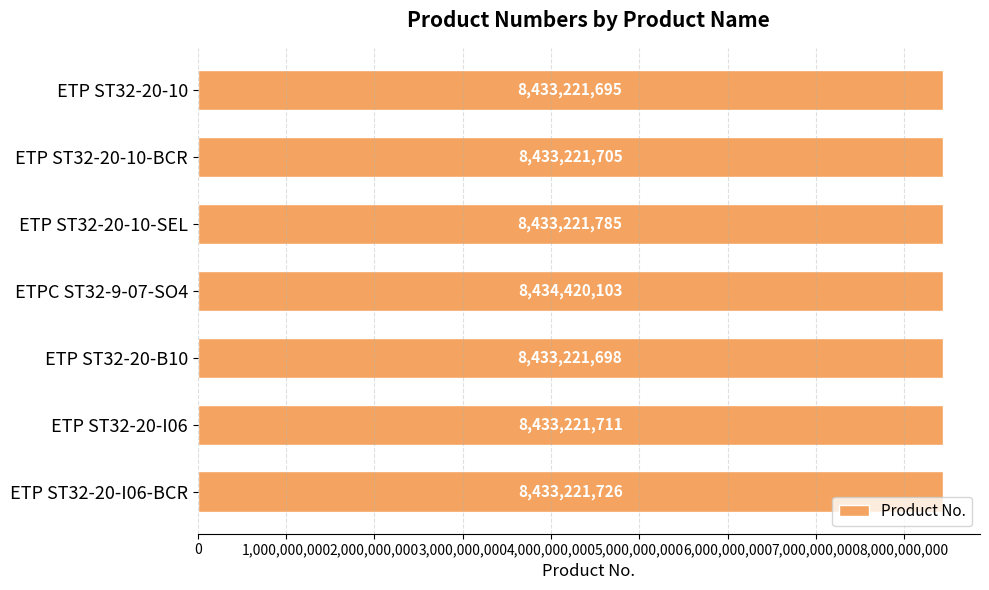

How many bars are there in total?

7